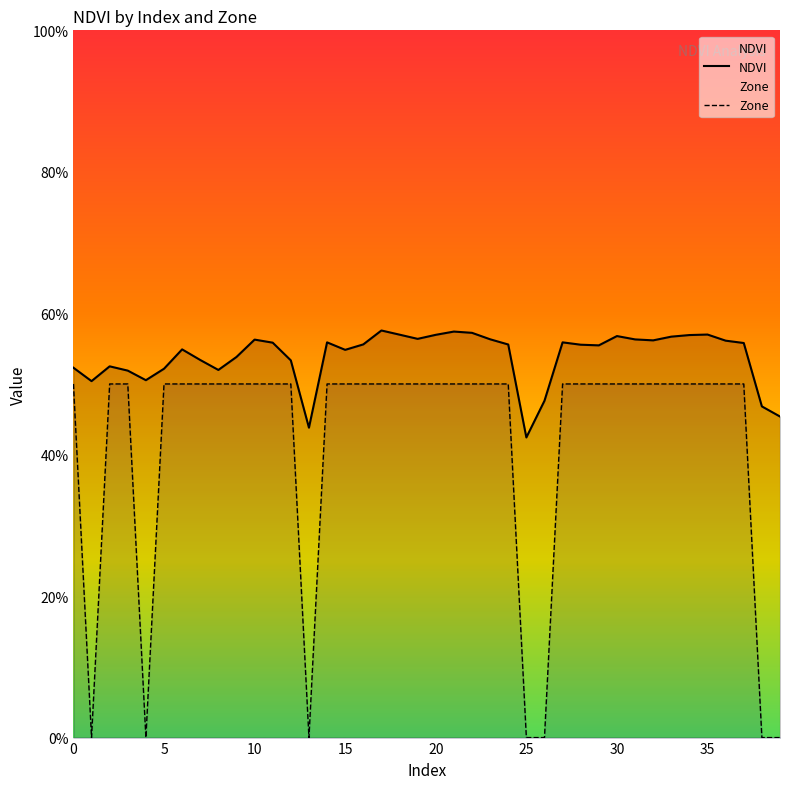

List the series in order of their overall mean, lowest first.

Zone, NDVI